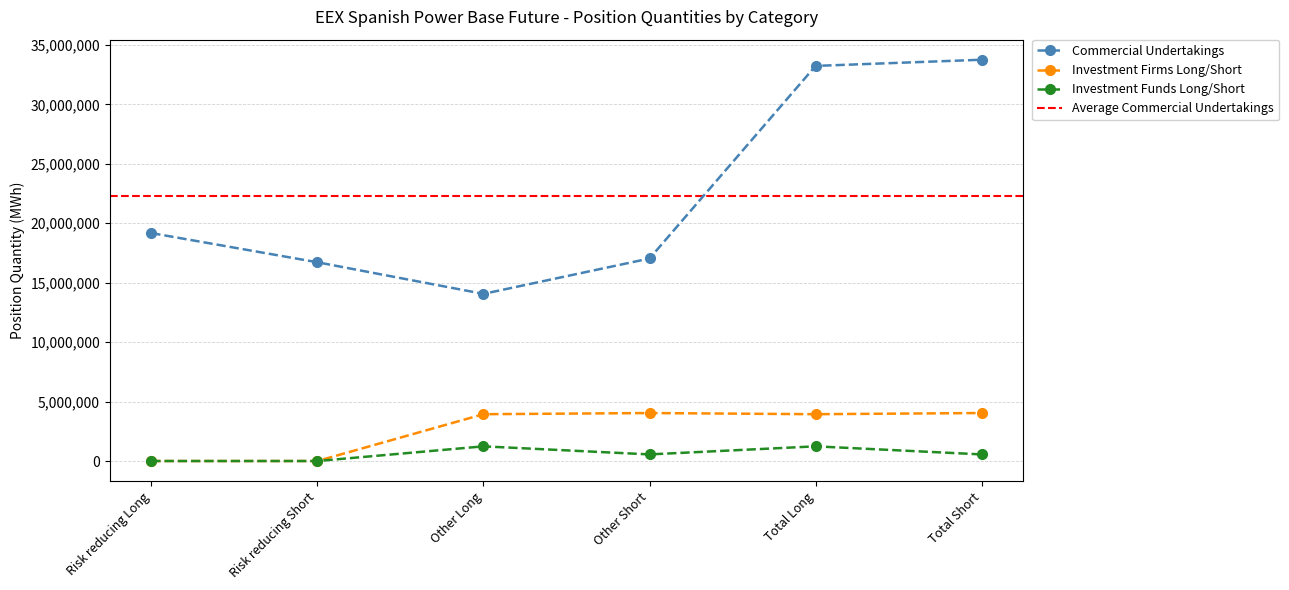

Reading right to left, what are all the values shown in this chart?

Commercial Undertakings: Total Short=33758313	Total Long=33238818	Other Short=17037584	Other Long=14061458	Risk reducing Short=16720729	Risk reducing Long=19177360
Investment Firms Long/Short: Total Short=4038760	Total Long=3939336	Other Short=4037320	Other Long=3939336	Risk reducing Short=1440	Risk reducing Long=0
Investment Funds Long/Short: Total Short=557158	Total Long=1235706	Other Short=557158	Other Long=1235370	Risk reducing Short=0	Risk reducing Long=336